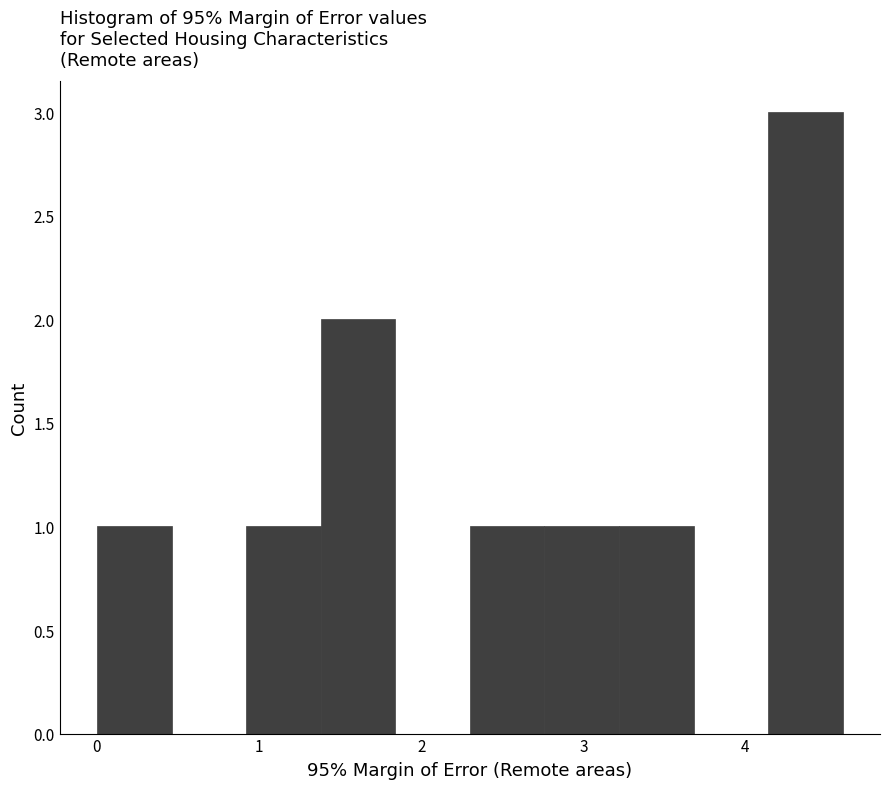

Reading left to right, list every bar in this chart as the range it spans on the x-axis followed by its height. Neither the bar edges nor the heights are printed on the chart, so give them approximately, as read against the axes.

0.00 to 0.46: 1
0.46 to 0.92: 0
0.92 to 1.38: 1
1.38 to 1.84: 2
1.84 to 2.30: 0
2.30 to 2.76: 1
2.76 to 3.22: 1
3.22 to 3.68: 1
3.68 to 4.14: 0
4.14 to 4.60: 3